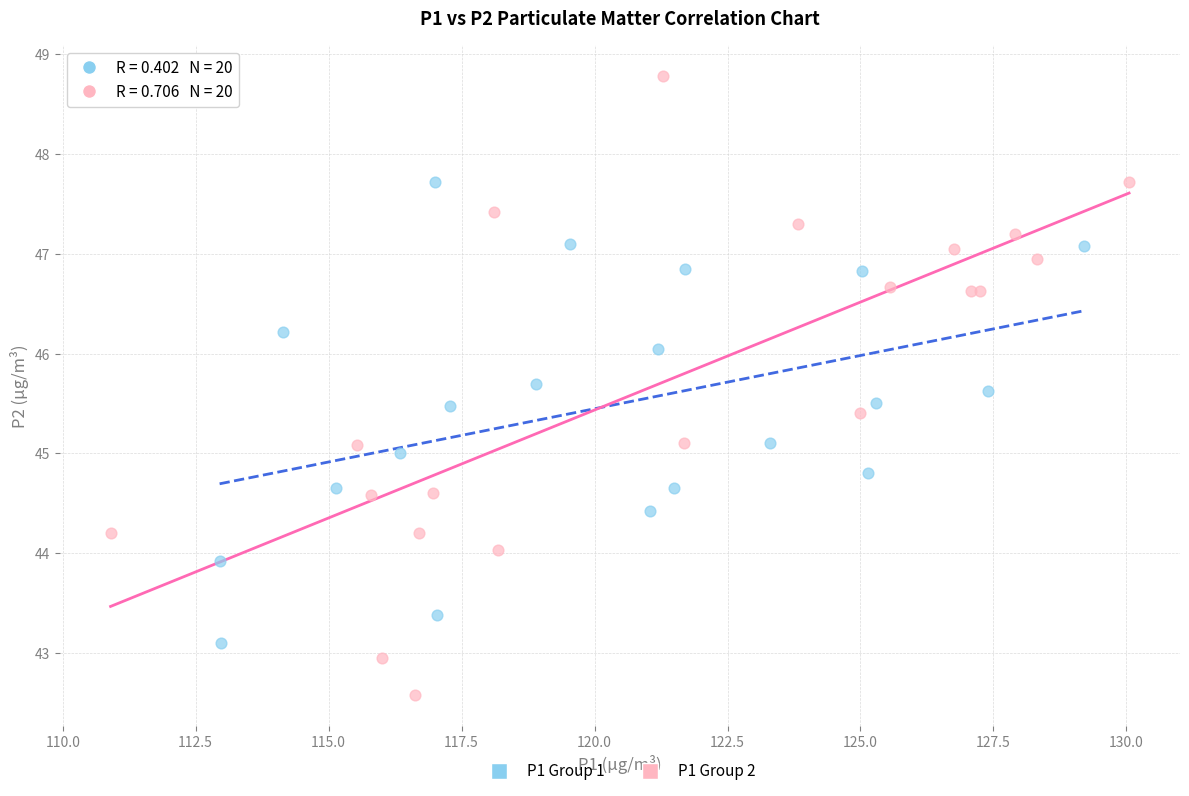

Which series contains the lowest Y value?

P1 Group 2